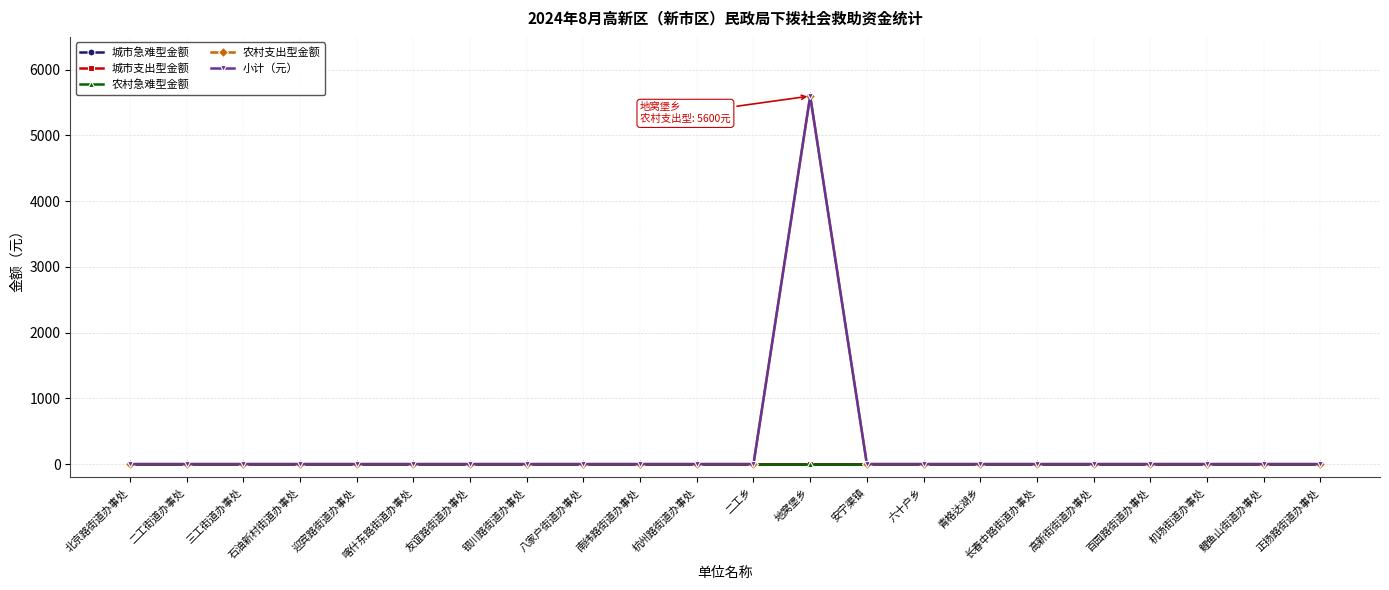

What position from the right is 南纬路街道办事处?

13